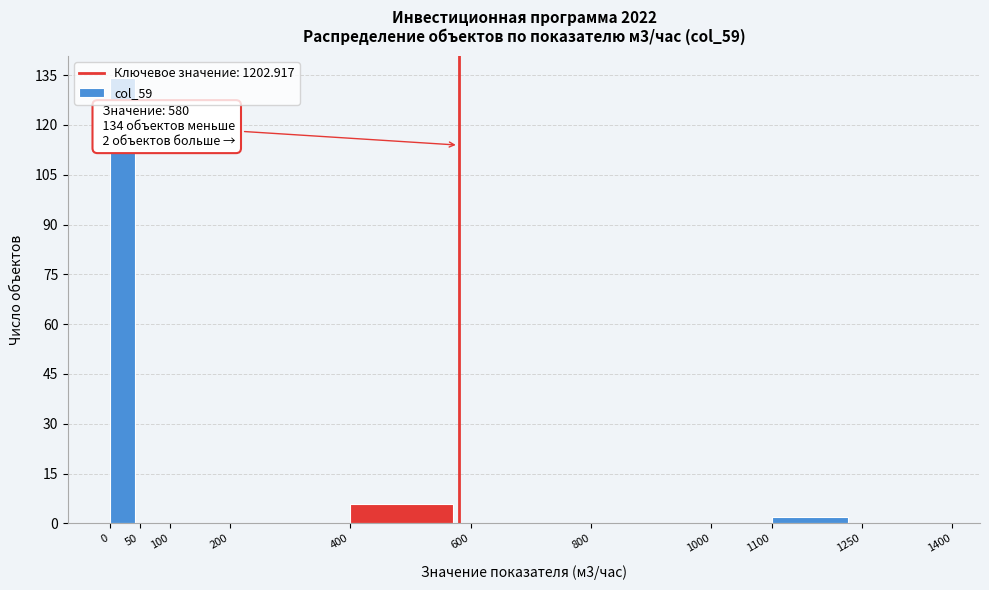

Over which range of the x-axis is the bar tallest?

0 to 50